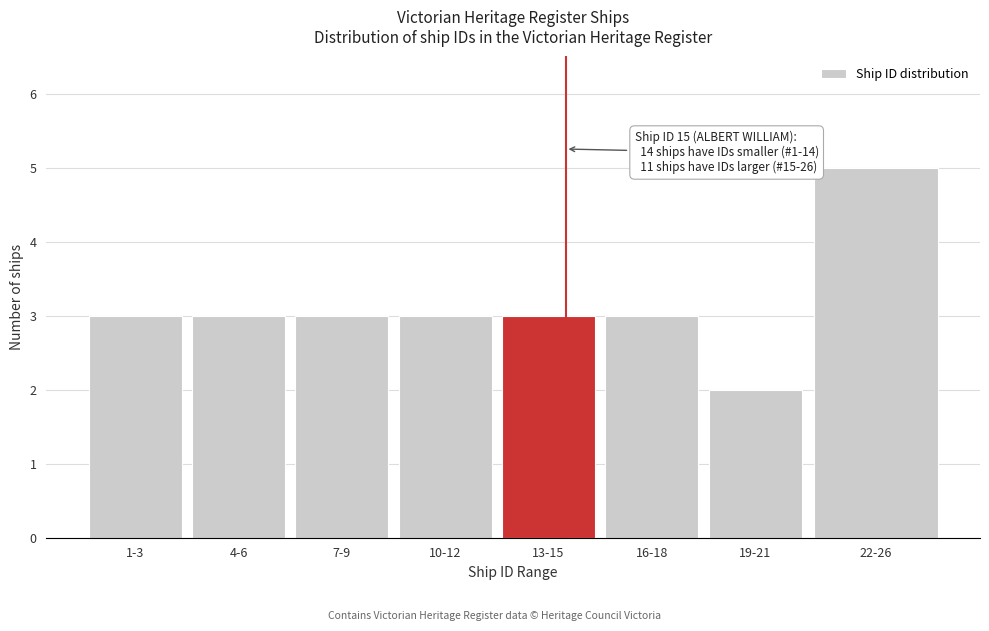

Reading left to right, extract all data points from this chart.

3	3	3	3	3	3	2	5